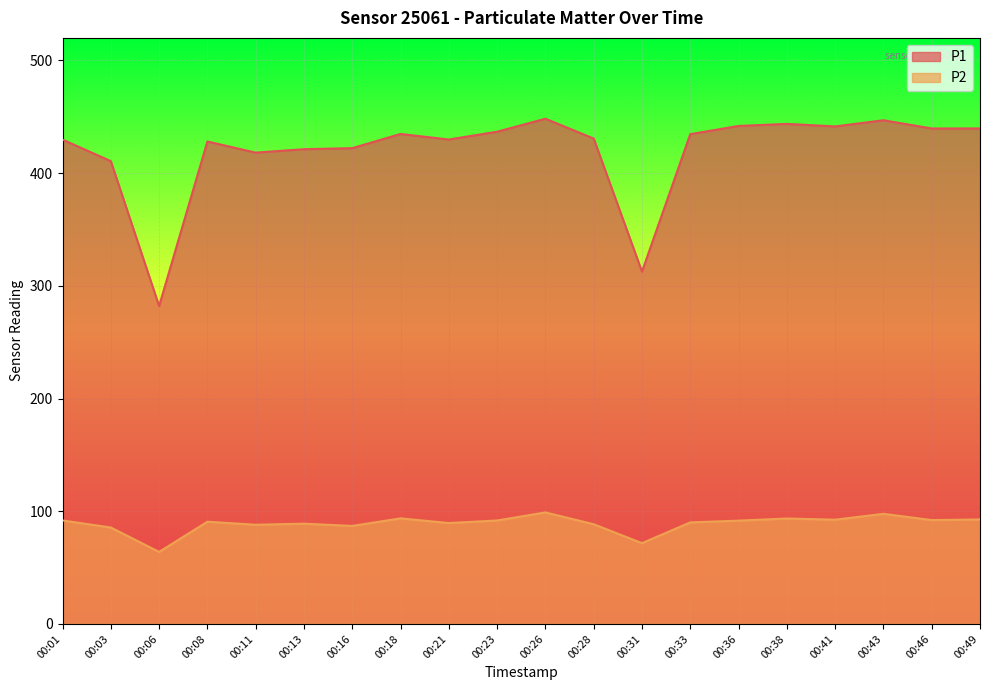

Is it true that P1 equals 441.4 at 00:41?

True